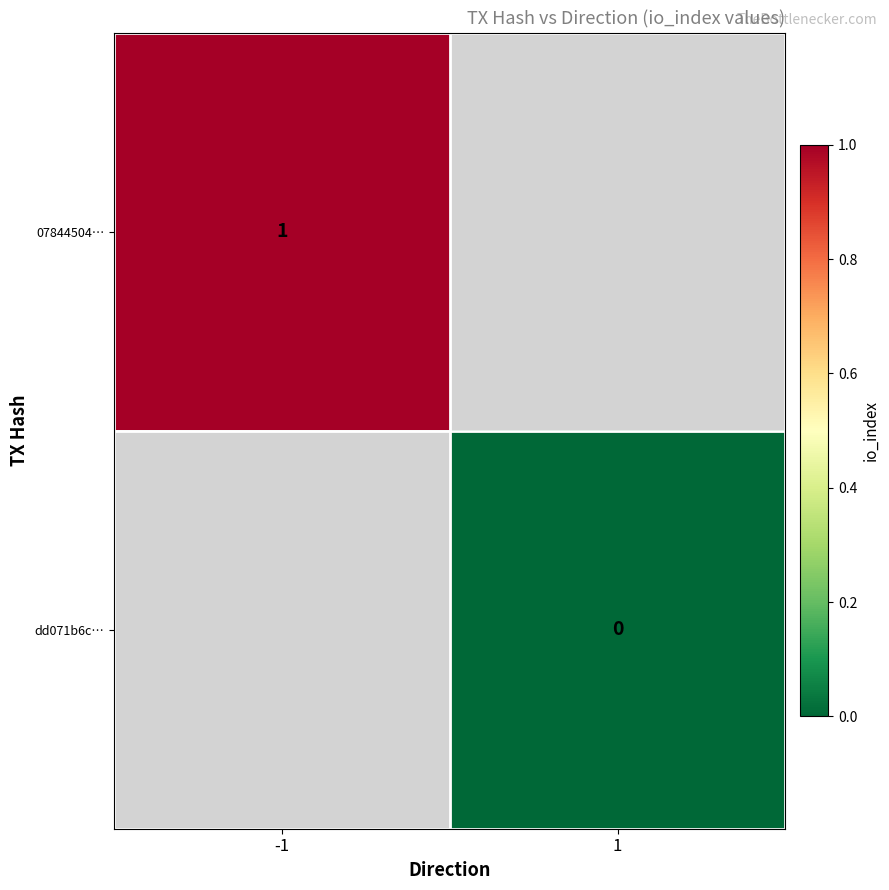

Is it true that 07844504… equals 2 at -1?

False